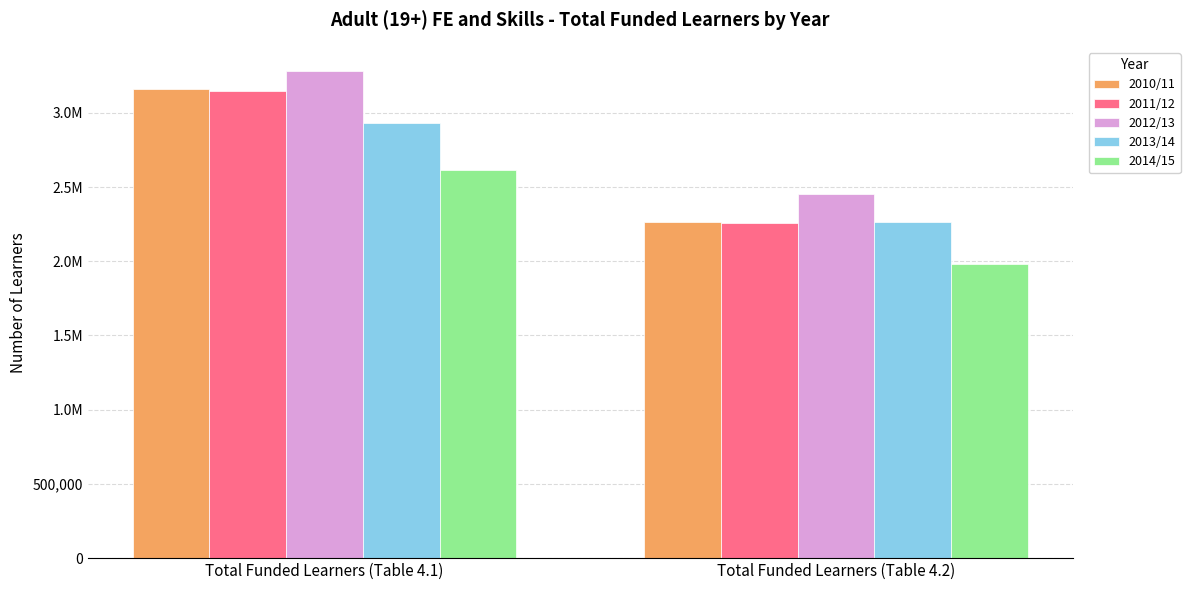

Does the chart contain any negative values?

No